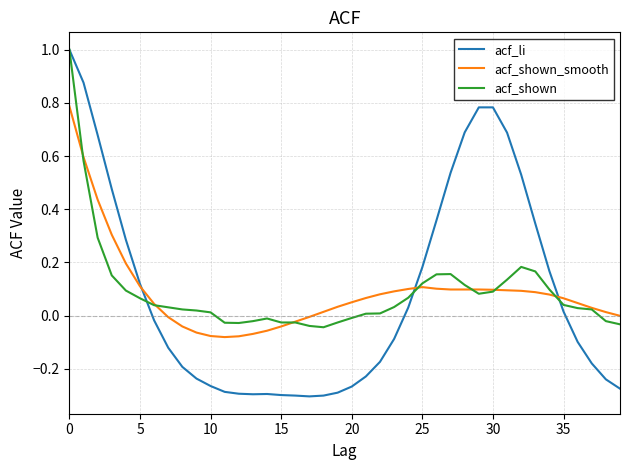

List the series in order of their overall mean, highest first.

acf_shown, acf_li, acf_shown_smooth